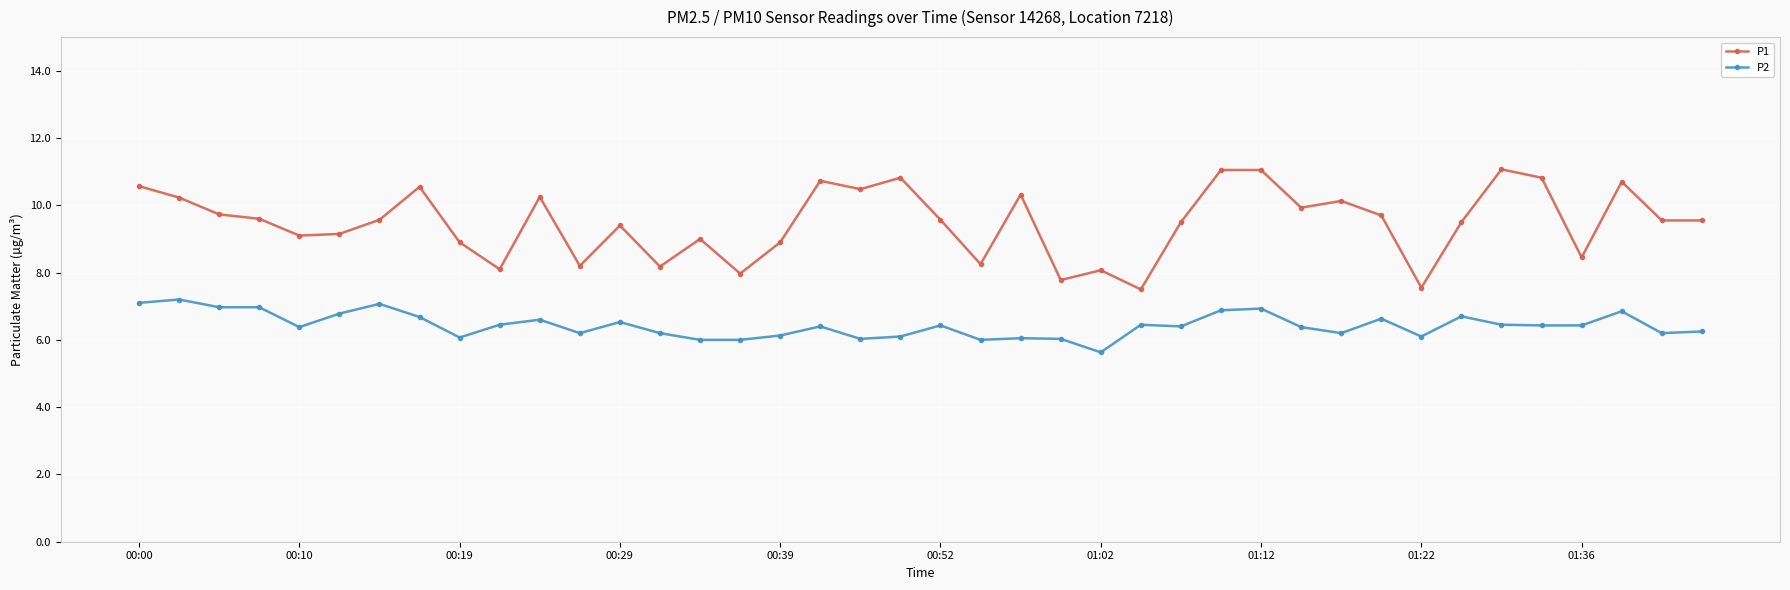

What is the value of the P2 point at the 15th from the left?

6.0